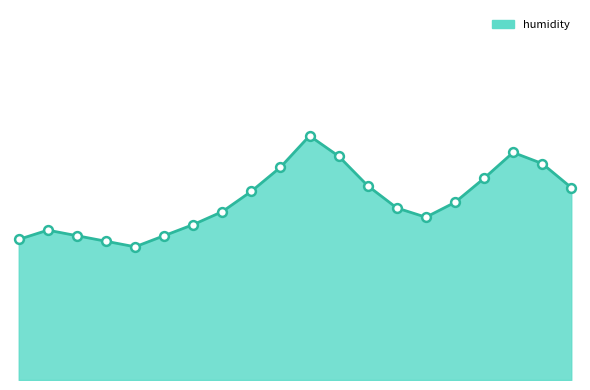

Is this an area chart (filled region under the line)?

Yes